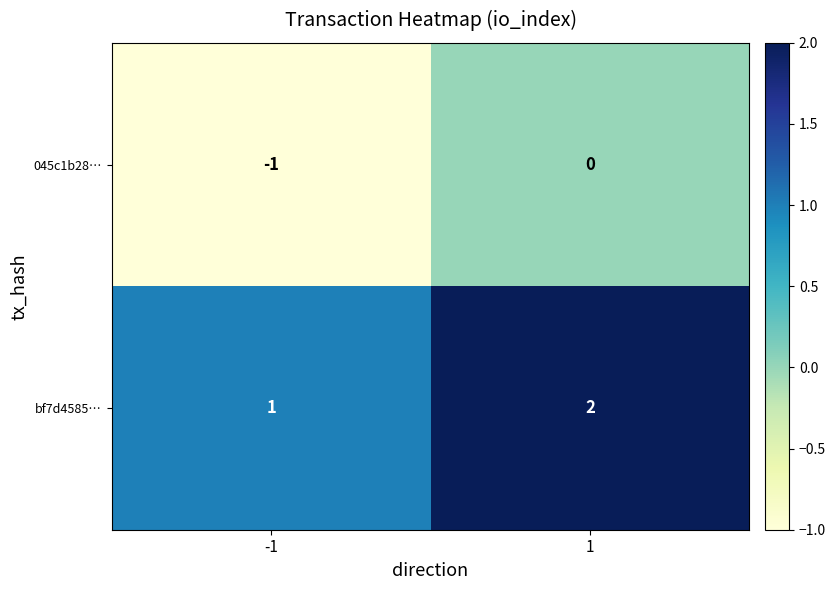

How many series are shown in this chart?

2